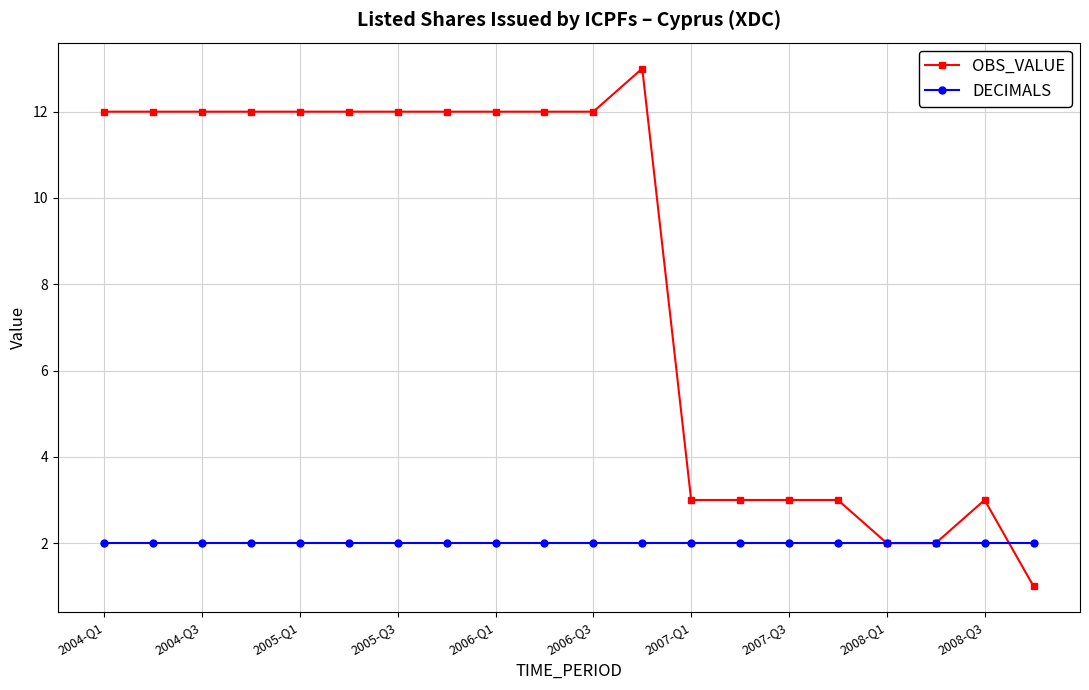

Which series has the widest spread of values?

OBS_VALUE